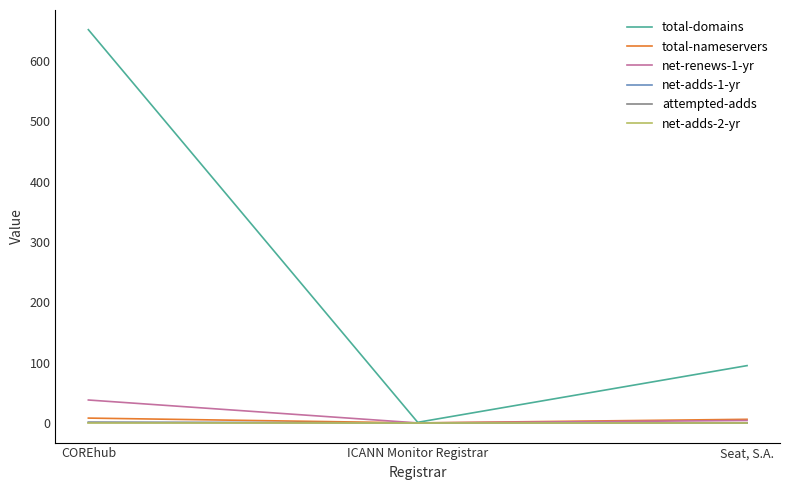

Does the chart display data point markers on the line(s)?

No